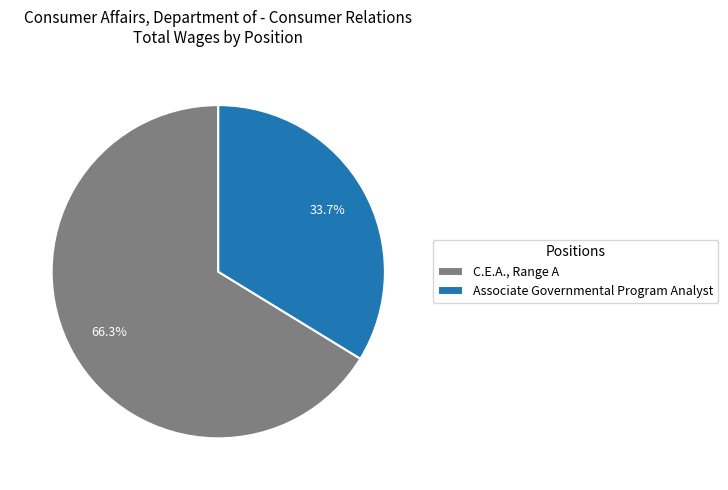

Which category has the biggest portion of the pie?

C.E.A., Range A